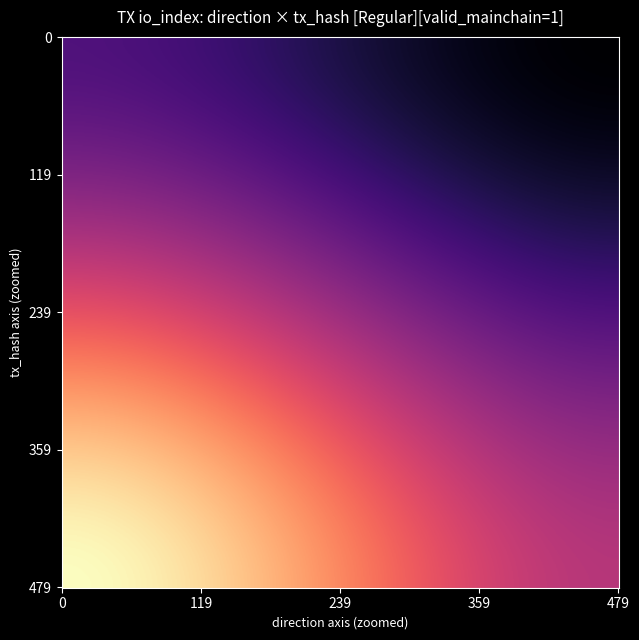

Count the number of data series in this chart.

2